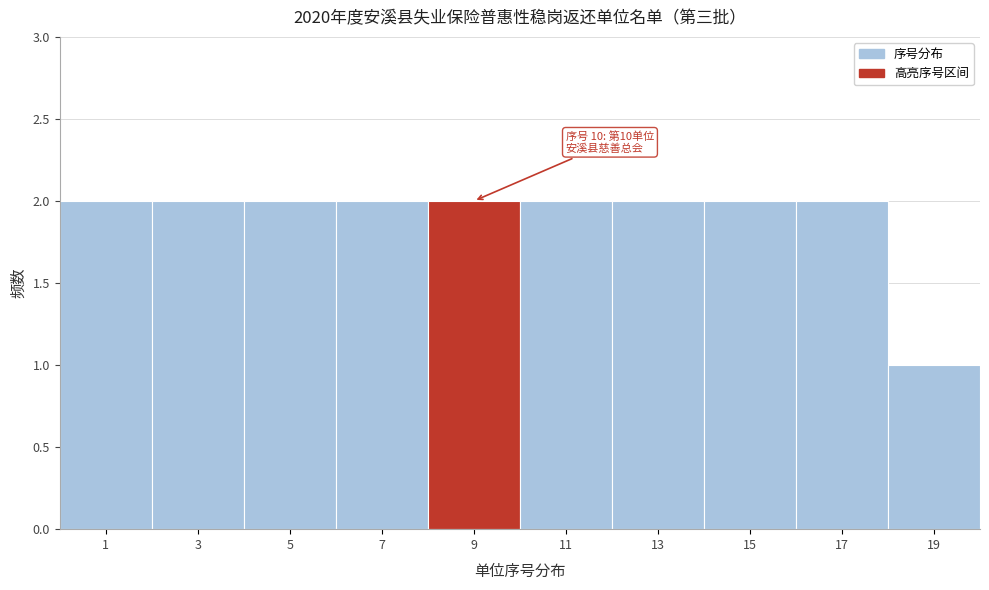

Reading left to right, what are all the values shown in this chart?

1=2	3=2	5=2	7=2	9=2	11=2	13=2	15=2	17=2	19=1